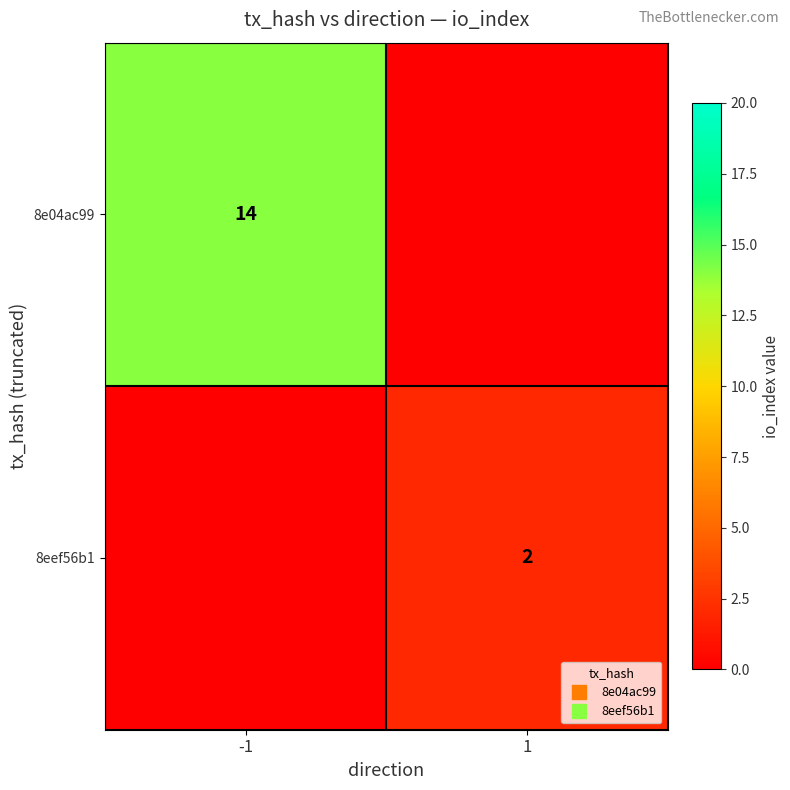

What is the spread (max minus min) of values at -1?

14